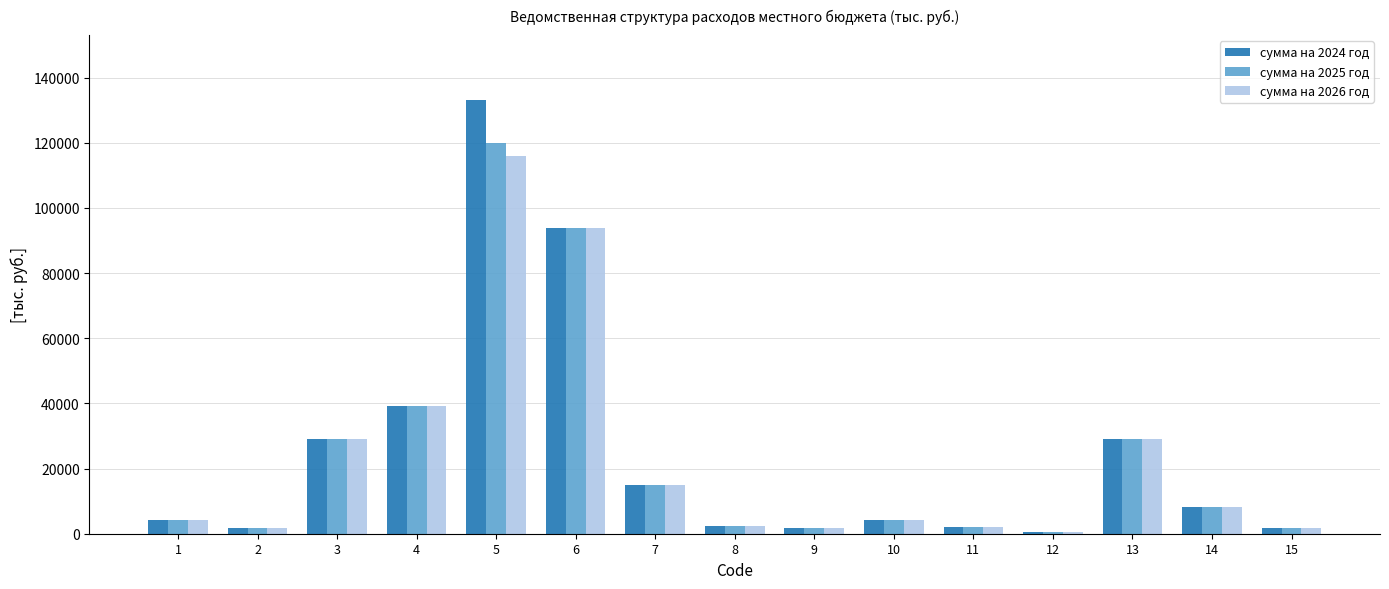

The value of сумма на 2026 год at 6 is 56576.3. True or false?

False